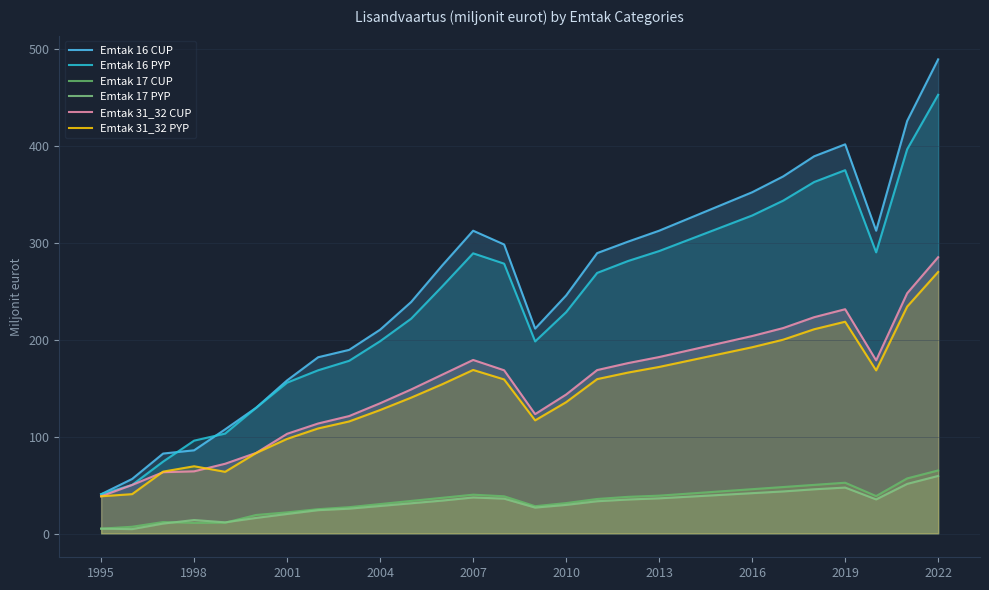

What is the spread (max minus min) of values at 23?

343.6